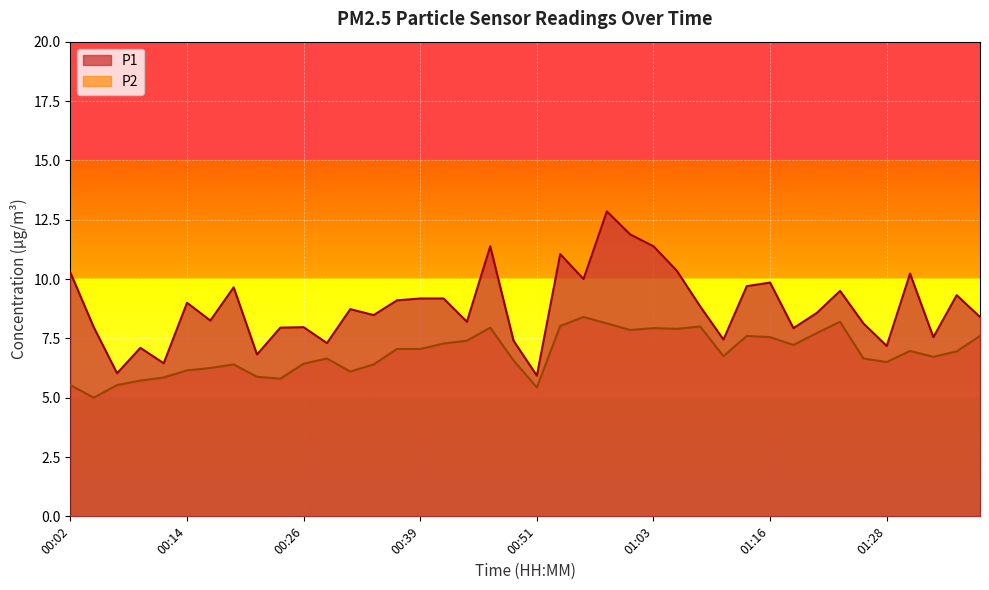

How many data points in P2 are less than 6?

8